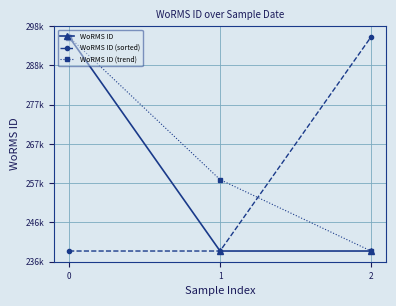

What are all the series names shown in the legend?

WoRMS ID, WoRMS ID (sorted), WoRMS ID (trend)